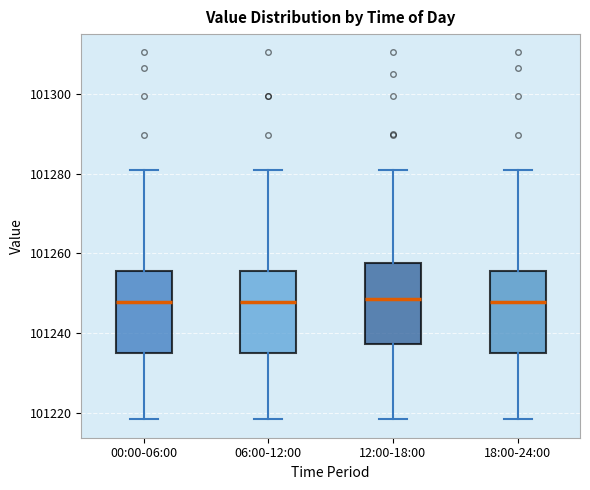

Reading left to right, read every box against the y-axis: the position of its median line, the range the box covers, and the ends of its whiskers. The values are not printed on the chart, so give them approximately, as read against the axis.

00:00-06:00: median 101248, box 101234 to 101256, whiskers 101218 to 101280
06:00-12:00: median 101248, box 101234 to 101256, whiskers 101218 to 101280
12:00-18:00: median 101248, box 101238 to 101258, whiskers 101218 to 101282
18:00-24:00: median 101248, box 101234 to 101256, whiskers 101218 to 101280